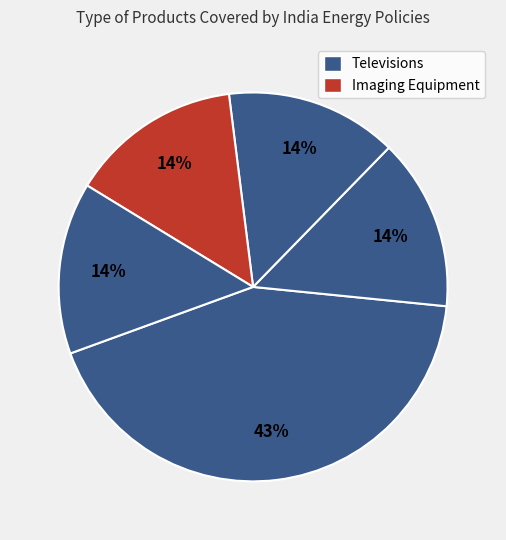

How many segments does this pie chart have?

5